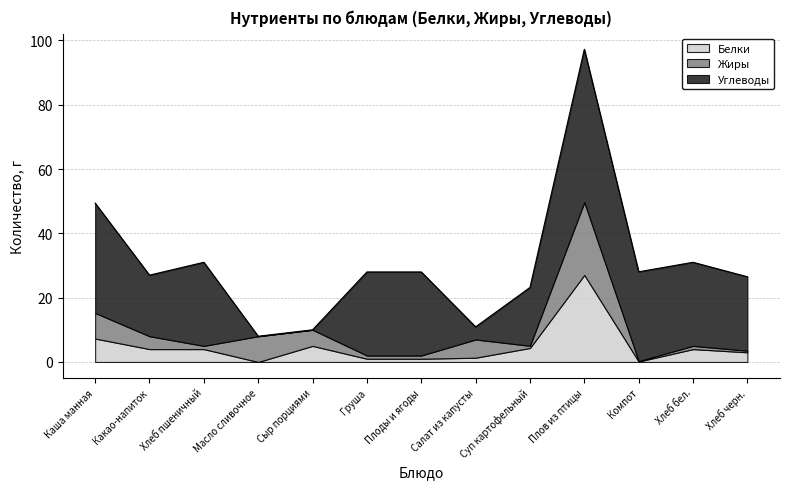

Between Какао-напиток and Плоды и ягоды, which is larger?

Какао-напиток